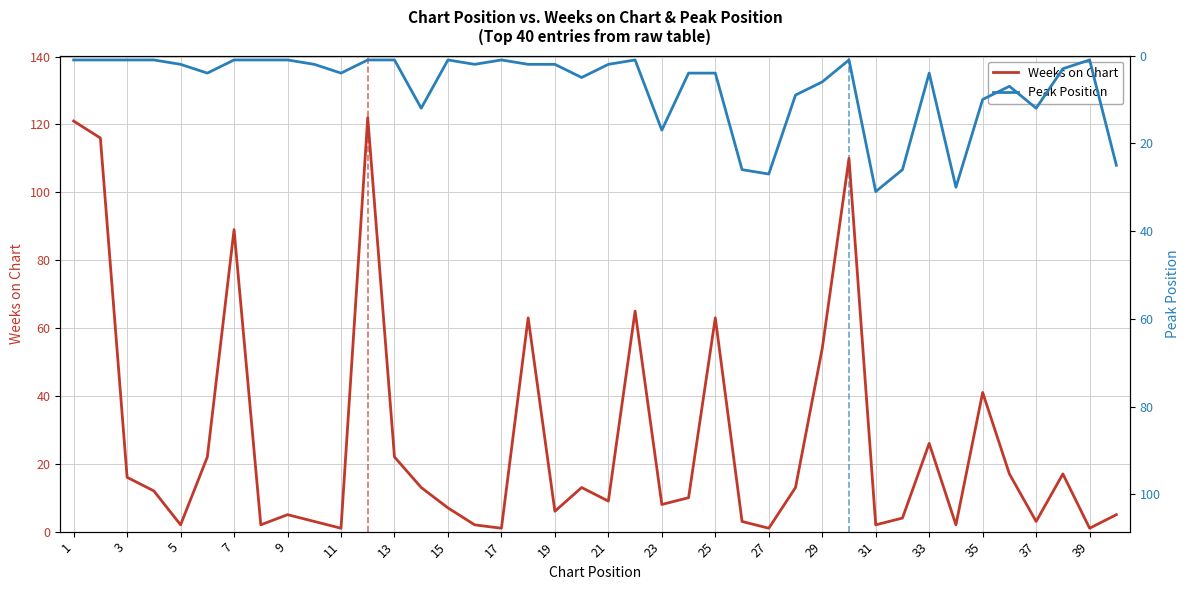

What is the maximum value for Weeks on Chart?

122